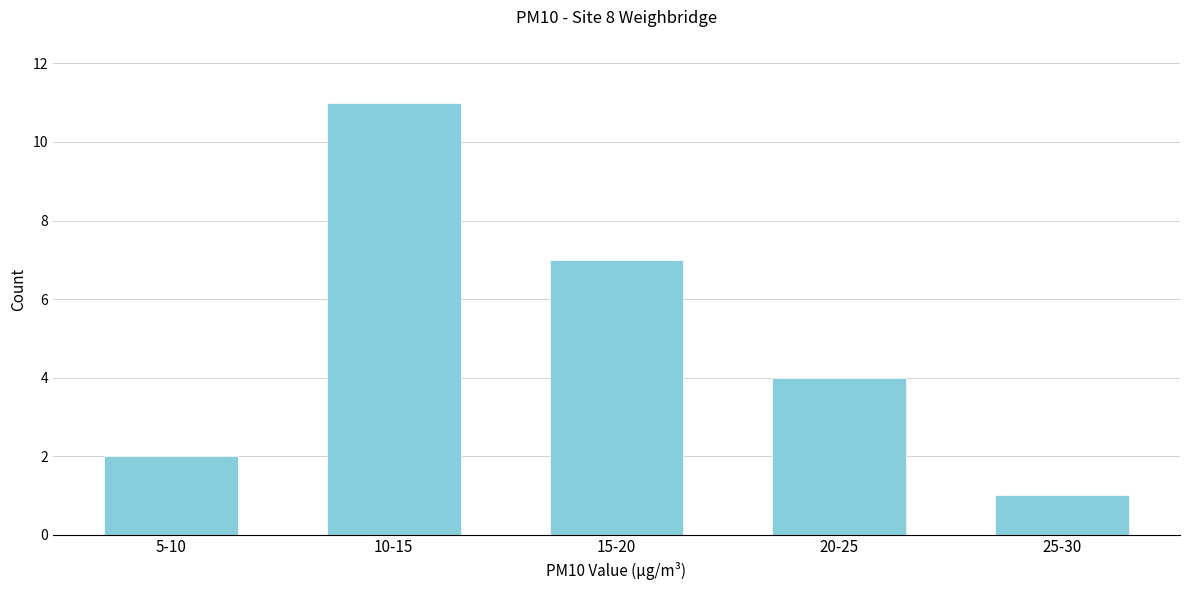

Reading left to right, transcribe all the data shown in this chart.

5-10=2	10-15=11	15-20=7	20-25=4	25-30=1